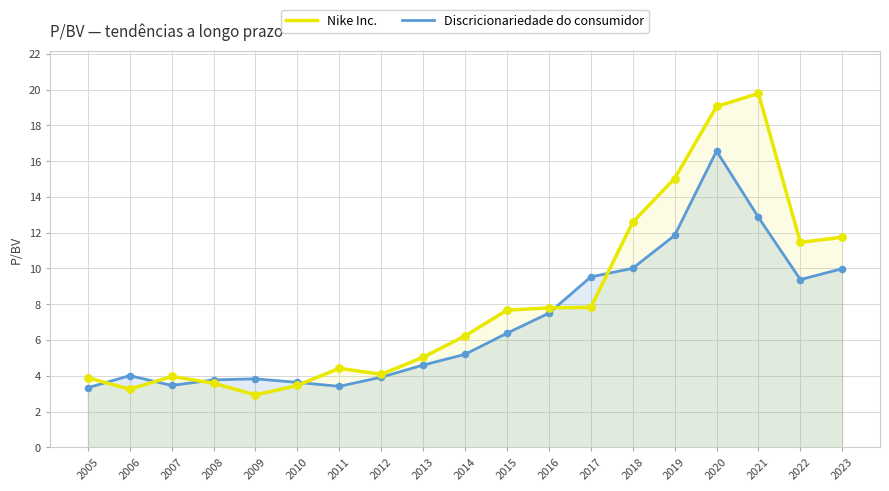

Which series reaches the maximum Y coordinate?

Nike Inc.